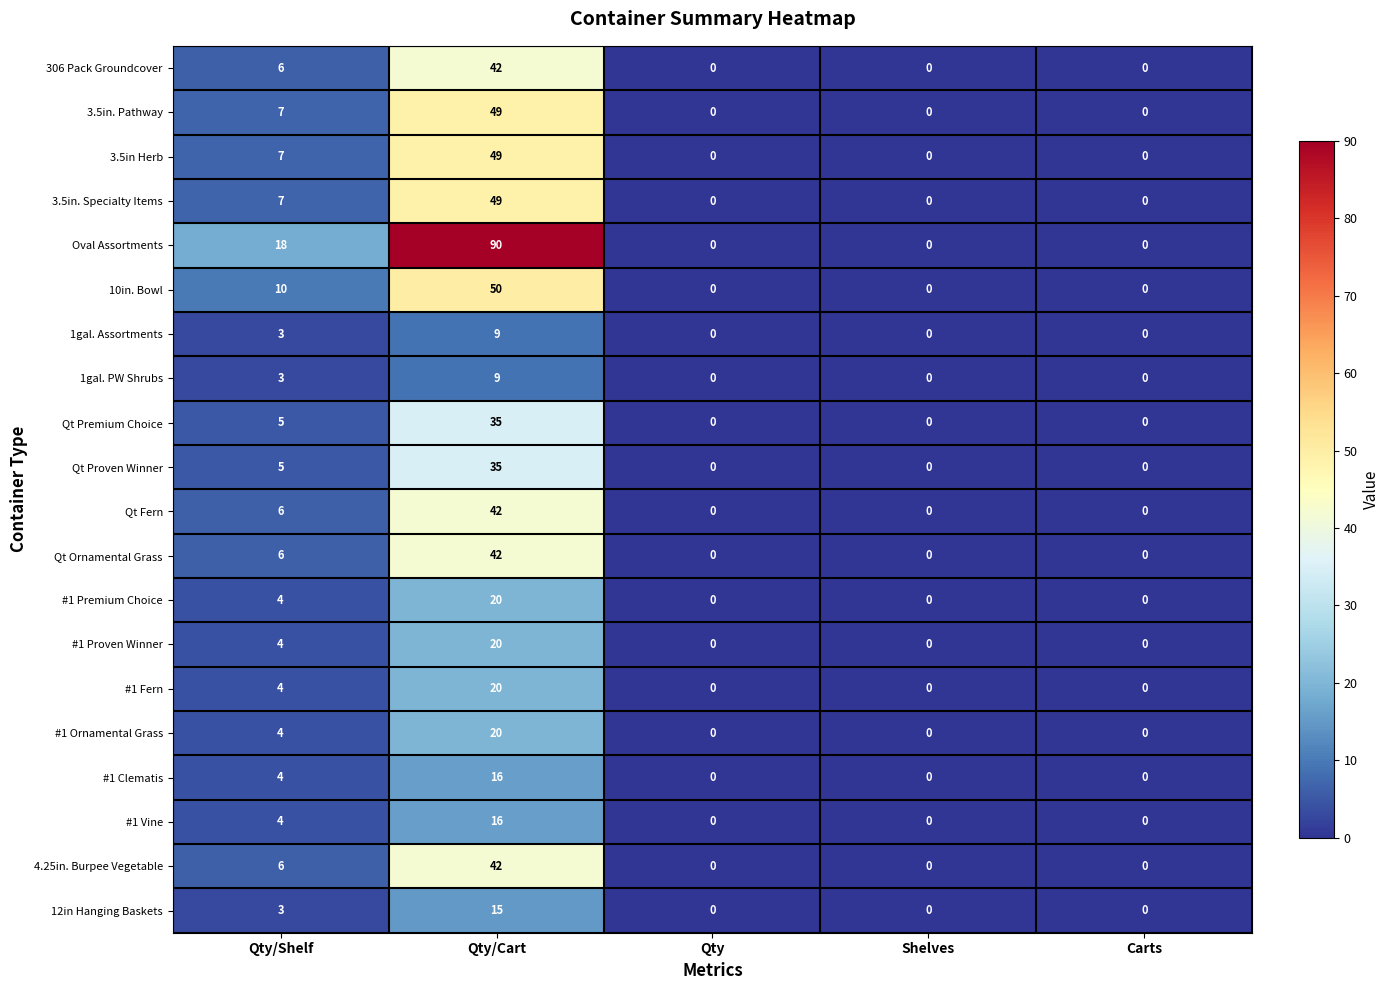

At which label does 4.25in. Burpee Vegetable reach its peak?

Qty/Cart